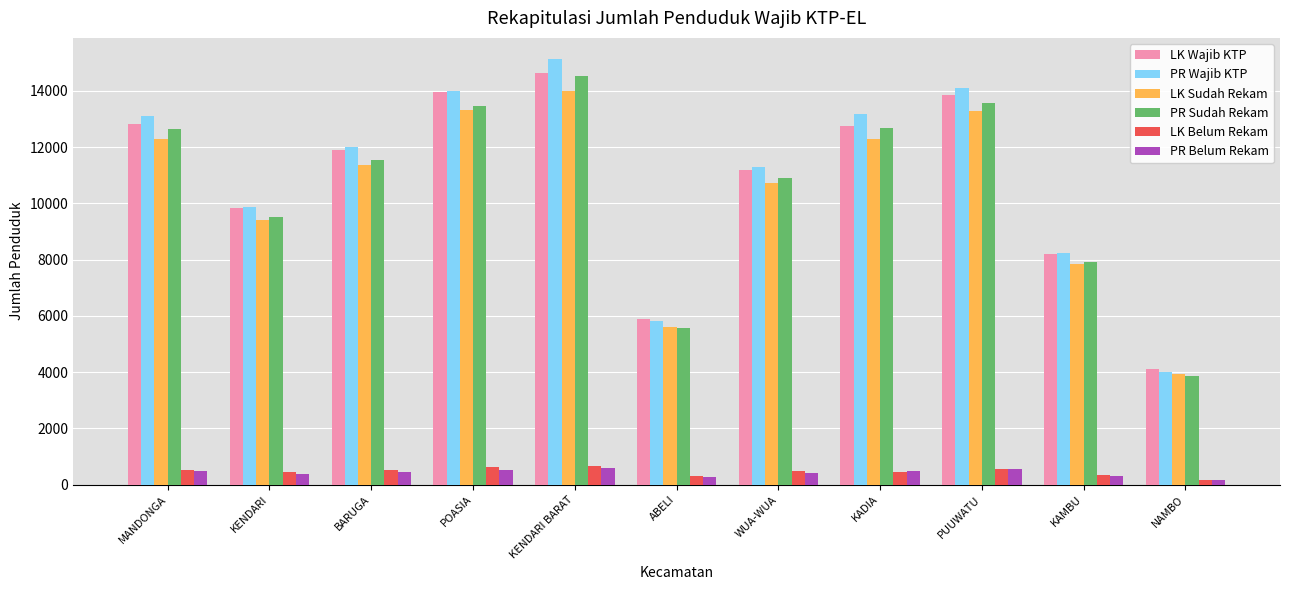

At how many categories does at least one series exceed 12659?

5